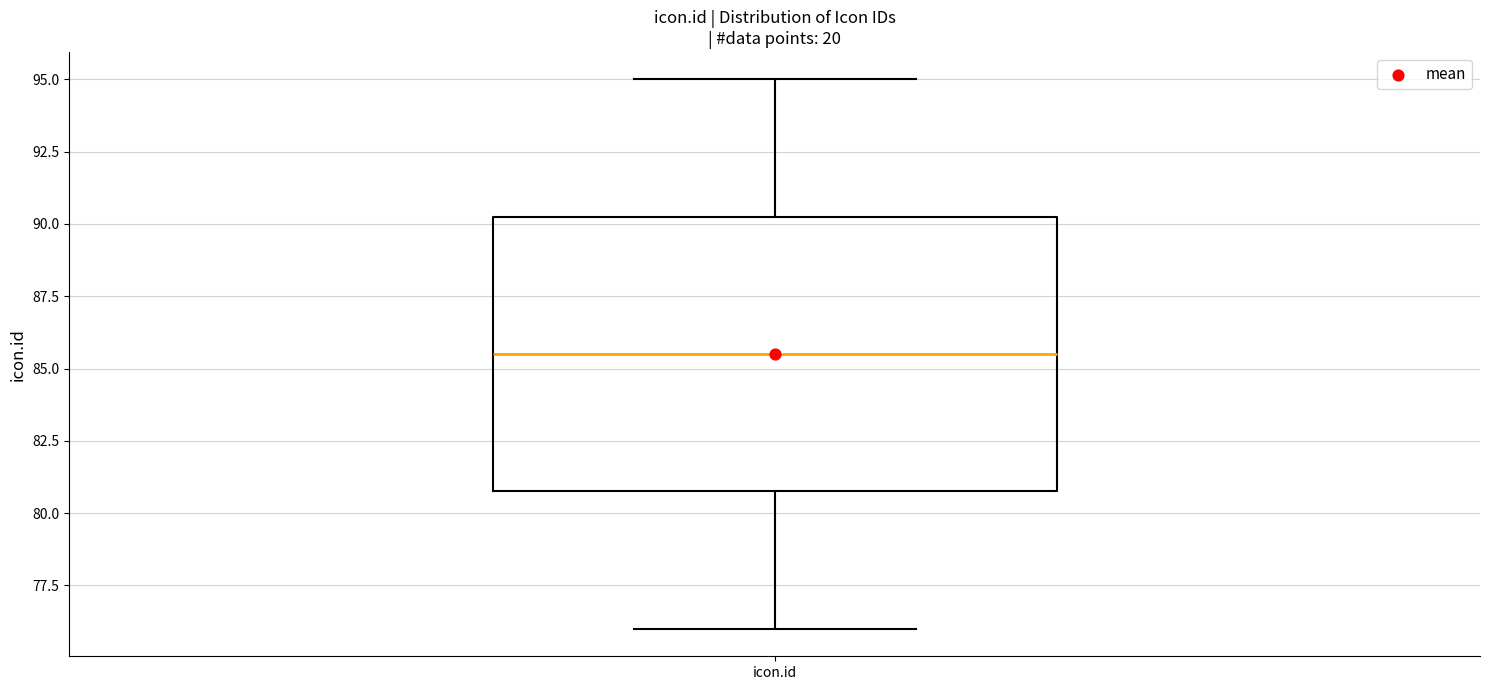

Where does the median line of the box for icon.id sit on the y-axis? The values are not printed on the chart, so give them approximately, as read against the axis.

85.5